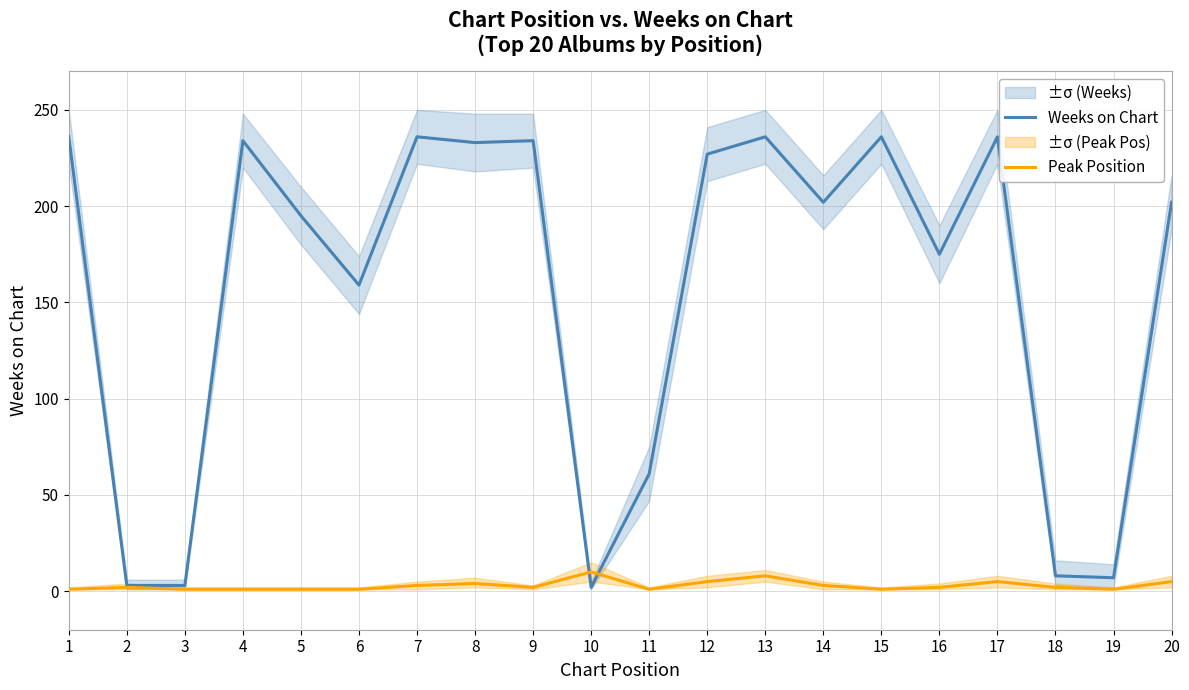

Which has a higher value, 11 or 17?

17